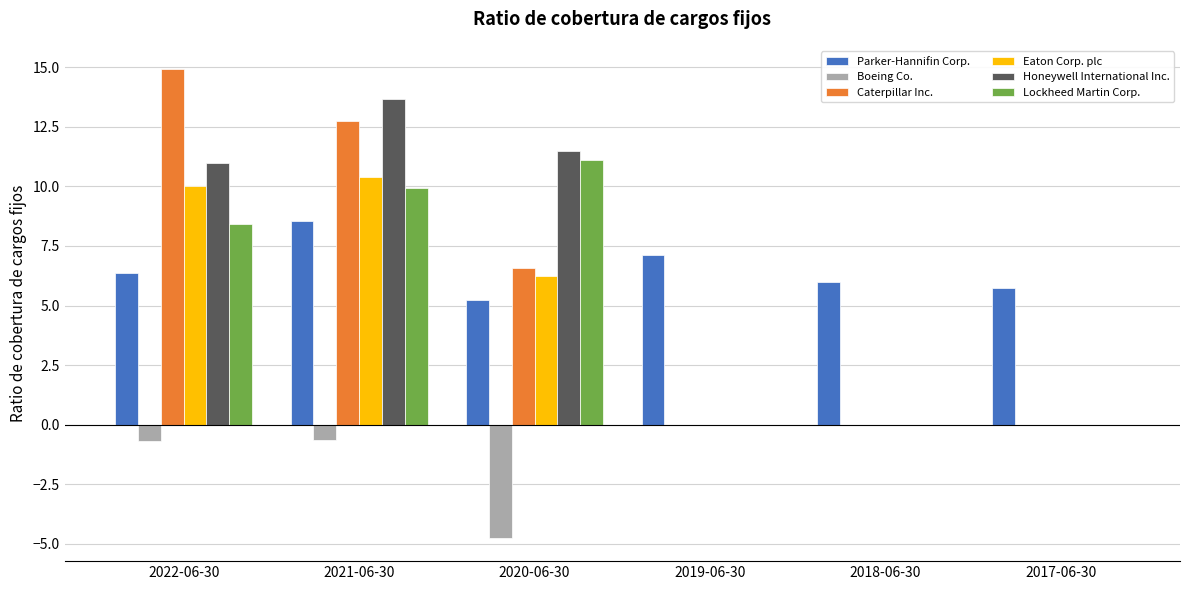

Where does the Lockheed Martin Corp. series first go above 8?

2022-06-30